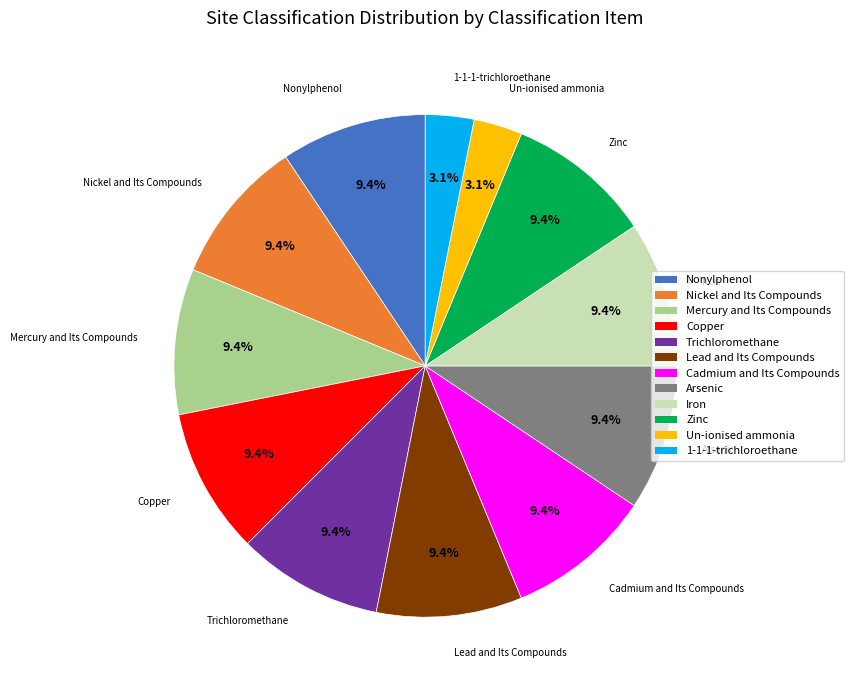

Does any single category account for the majority?

No